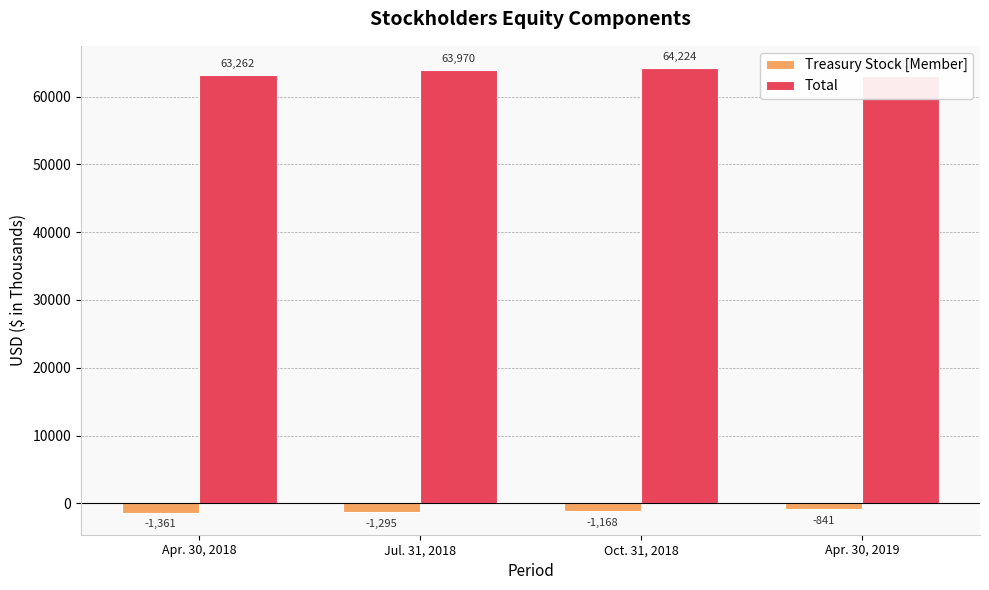

Reading right to left, transcribe all the data shown in this chart.

Treasury Stock [Member]: -841	-1168	-1295	-1361
Total: 63089	64224	63970	63262